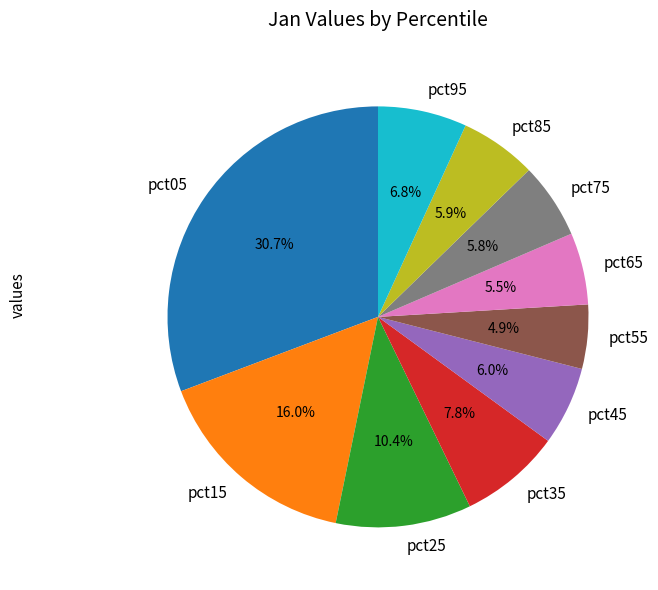

True or false: pct45 accounts for 1% of the total.

False